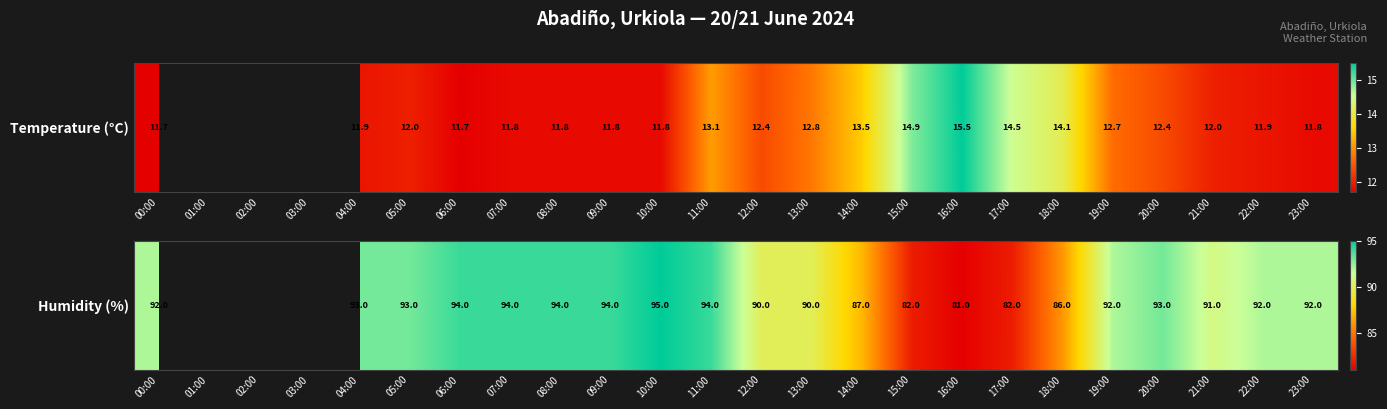

What is the change in value from 07:00 to 13:00?

-4.0